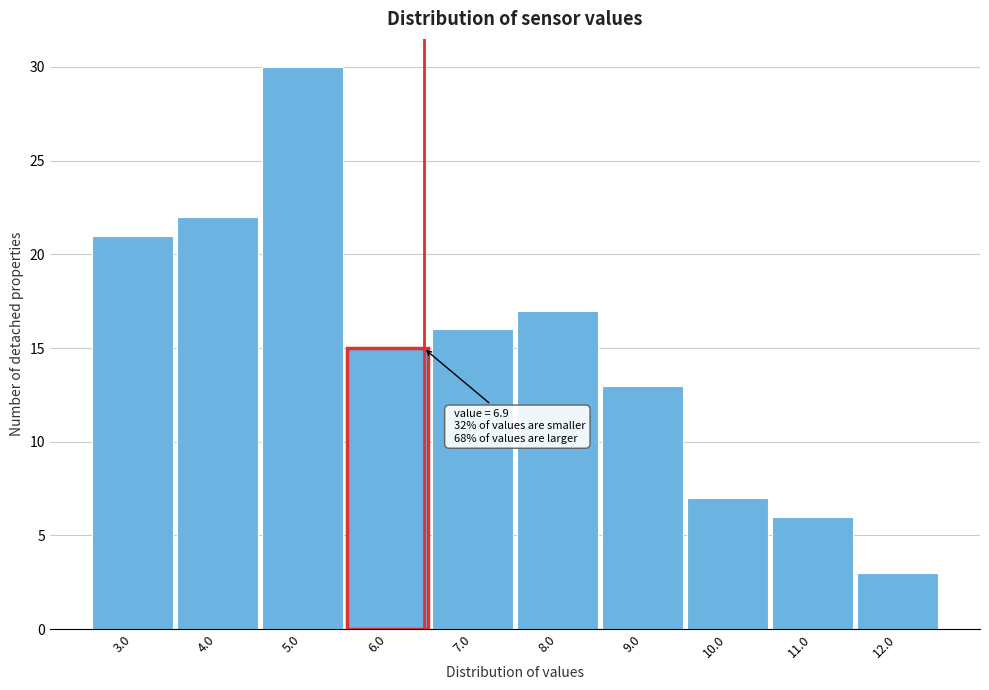

Reading right to left, what are all the values shown in this chart?

12.0=3	11.0=6	10.0=7	9.0=13	8.0=17	7.0=16	6.0=15	5.0=30	4.0=22	3.0=21